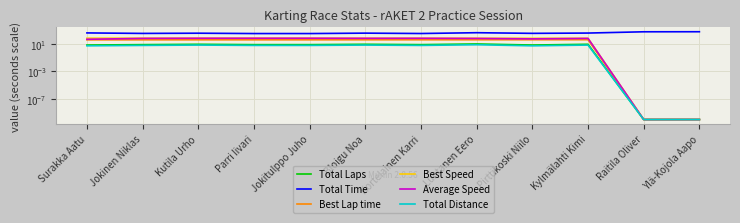

Reading left to right, what are all the values shown in this chart?

Total Laps: Surakka Aatu=7.0	Jokinen Niklas=8.0	Kutila Urho=9.0	Parri Iivari=8.0	Jokitulppo Juho=8.0	Bloigu Noa=9.0	Kortelainen Karri=8.0	Luhtanen Eero=10.0	Pirttikoski Niilo=7.0	Kylmälahti Kimi=9.0	Raitila Oliver=0.0	Ylä-Kojola Aapo=0.0
Total Time: Surakka Aatu=405.2	Jokinen Niklas=342.7	Kutila Urho=368.5	Parri Iivari=327.8	Jokitulppo Juho=326.8	Bloigu Noa=376.9	Kortelainen Karri=332.4	Luhtanen Eero=435.2	Pirttikoski Niilo=350.2	Kylmälahti Kimi=386.9	Raitila Oliver=592.2	Ylä-Kojola Aapo=603.3
Best Lap time: Surakka Aatu=40.1	Jokinen Niklas=40.2	Kutila Urho=40.2	Parri Iivari=40.3	Jokitulppo Juho=40.3	Bloigu Noa=40.7	Kortelainen Karri=40.8	Luhtanen Eero=40.9	Pirttikoski Niilo=41.6	Kylmälahti Kimi=41.6	Raitila Oliver=0.0	Ylä-Kojola Aapo=0.0
Best Speed: Surakka Aatu=69.0	Jokinen Niklas=69.0	Kutila Urho=68.9	Parri Iivari=68.8	Jokitulppo Juho=68.7	Bloigu Noa=68.2	Kortelainen Karri=68.0	Luhtanen Eero=67.8	Pirttikoski Niilo=66.7	Kylmälahti Kimi=66.7	Raitila Oliver=0.0	Ylä-Kojola Aapo=0.0
Average Speed: Surakka Aatu=47.9	Jokinen Niklas=64.7	Kutila Urho=67.7	Parri Iivari=67.7	Jokitulppo Juho=67.9	Bloigu Noa=66.2	Kortelainen Karri=66.7	Luhtanen Eero=63.7	Pirttikoski Niilo=55.4	Kylmälahti Kimi=64.5	Raitila Oliver=0.0	Ylä-Kojola Aapo=0.0
Total Distance: Surakka Aatu=5.4	Jokinen Niklas=6.2	Kutila Urho=6.9	Parri Iivari=6.2	Jokitulppo Juho=6.2	Bloigu Noa=6.9	Kortelainen Karri=6.2	Luhtanen Eero=7.7	Pirttikoski Niilo=5.4	Kylmälahti Kimi=6.9	Raitila Oliver=0.0	Ylä-Kojola Aapo=0.0